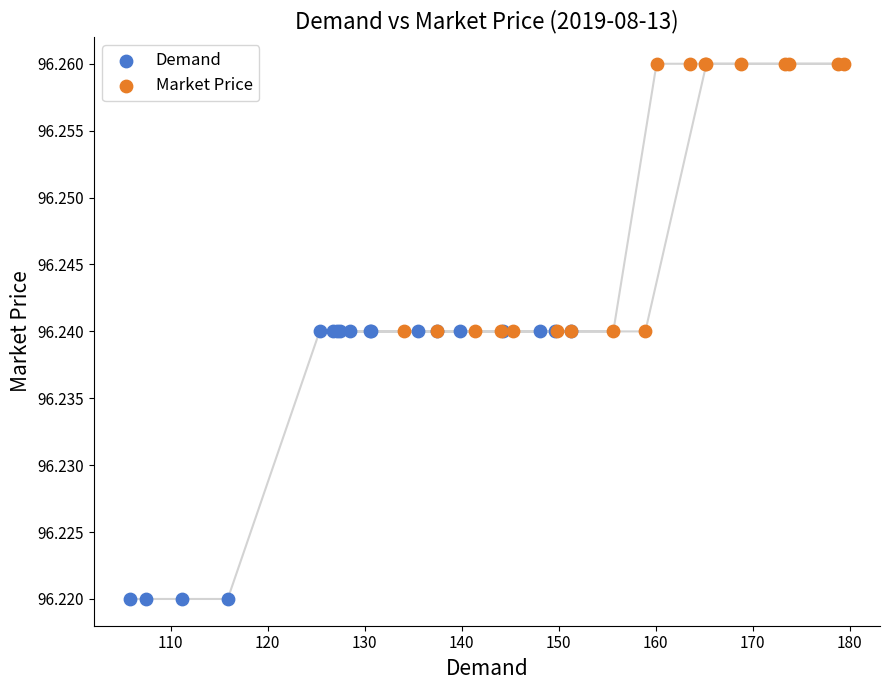

Which series reaches the minimum Y coordinate?

Demand